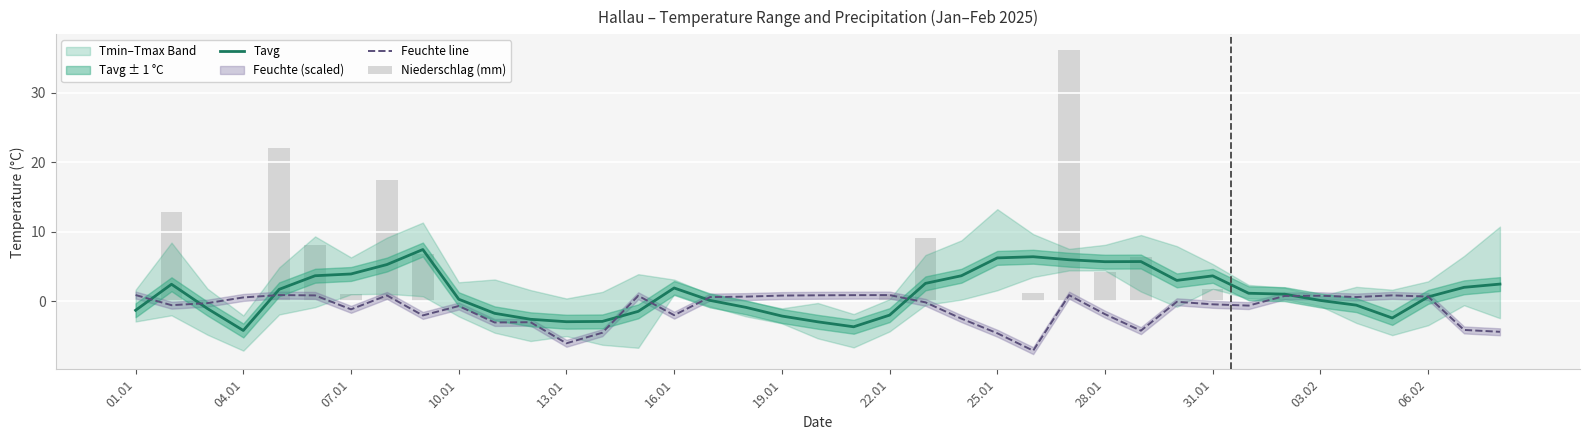

Which series changed the most between 17 and 22?

Niederschlag (mm)